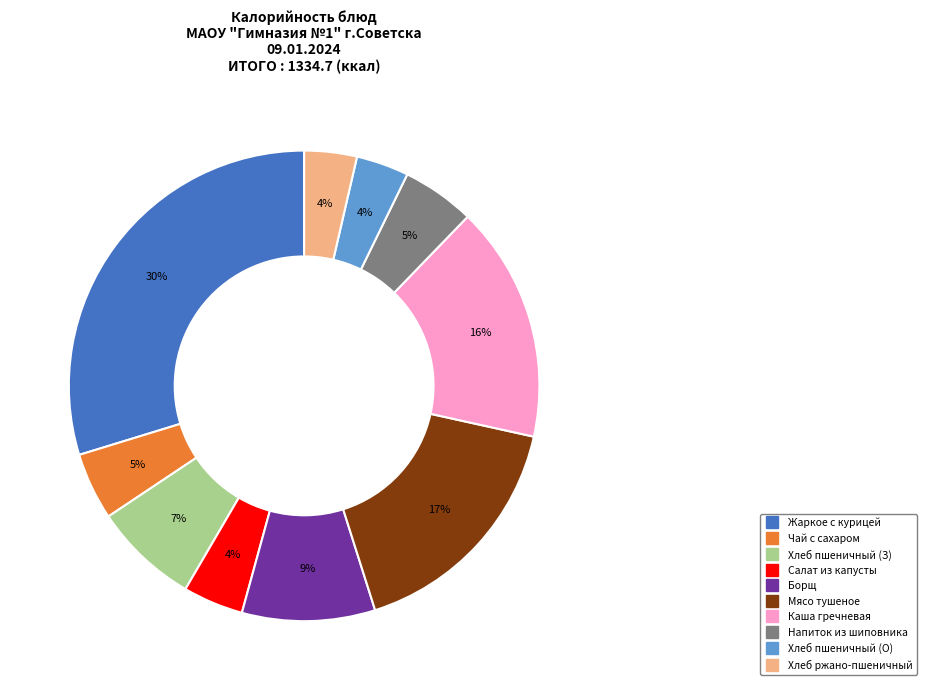

Does any single category account for the majority?

No